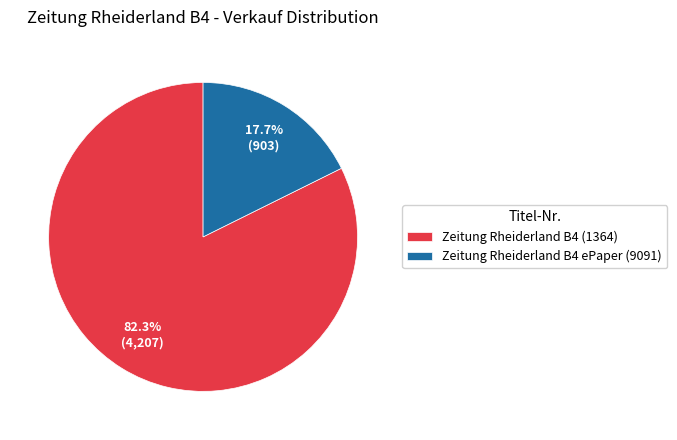

Is it true that Zeitung Rheiderland B4 ePaper (9091) is 18% of the pie?

True